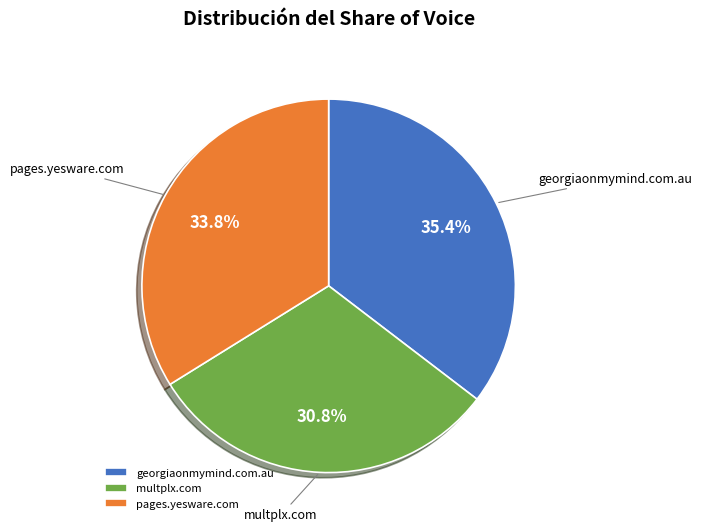

What is the largest slice in the pie chart?

georgiaonmymind.com.au